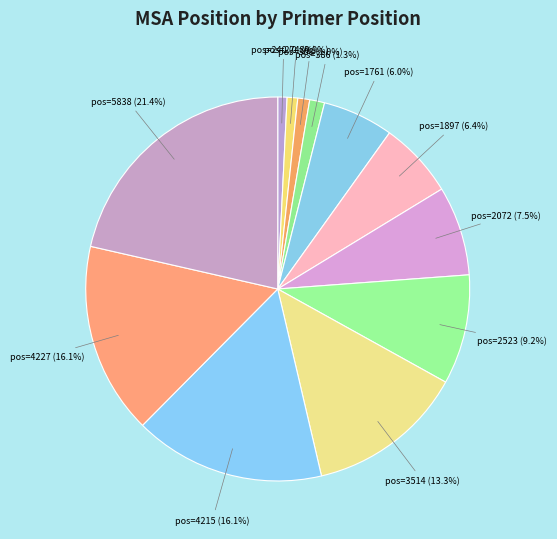

What is the ratio of the value at pos=2523 to the value at pos=1761?

1.5